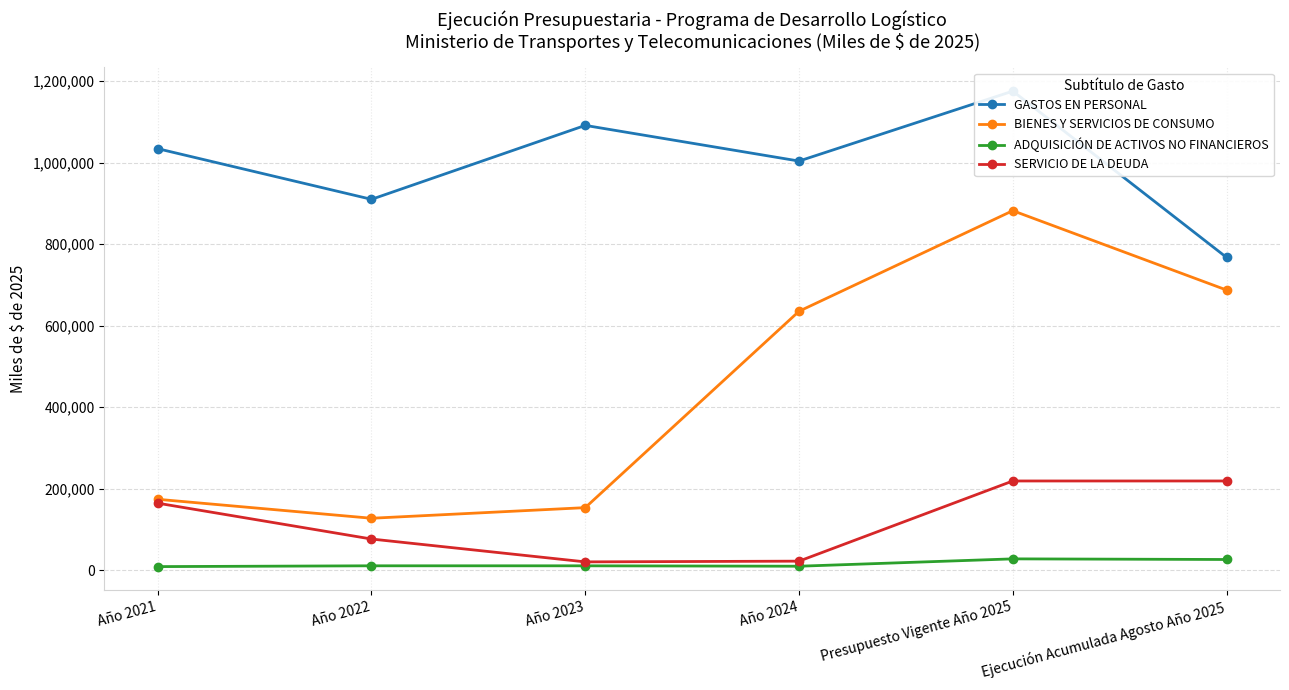

What is the lowest value of the SERVICIO DE LA DEUDA series?

19967